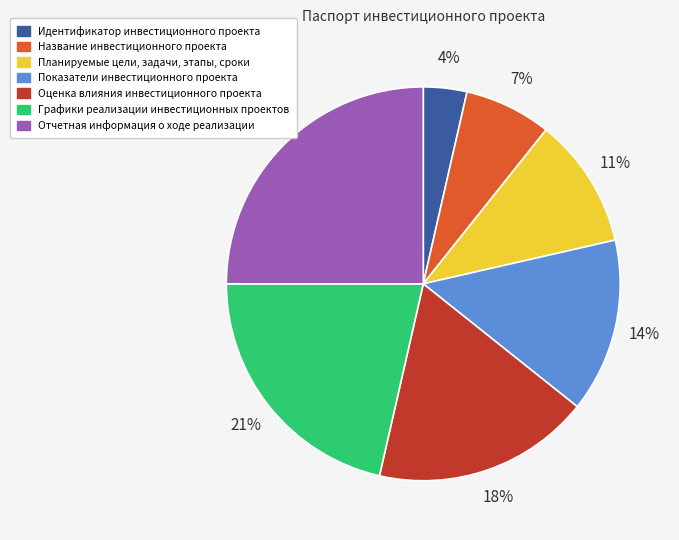

Does Показатели инвестиционного проекта represent more than half of the total?

No